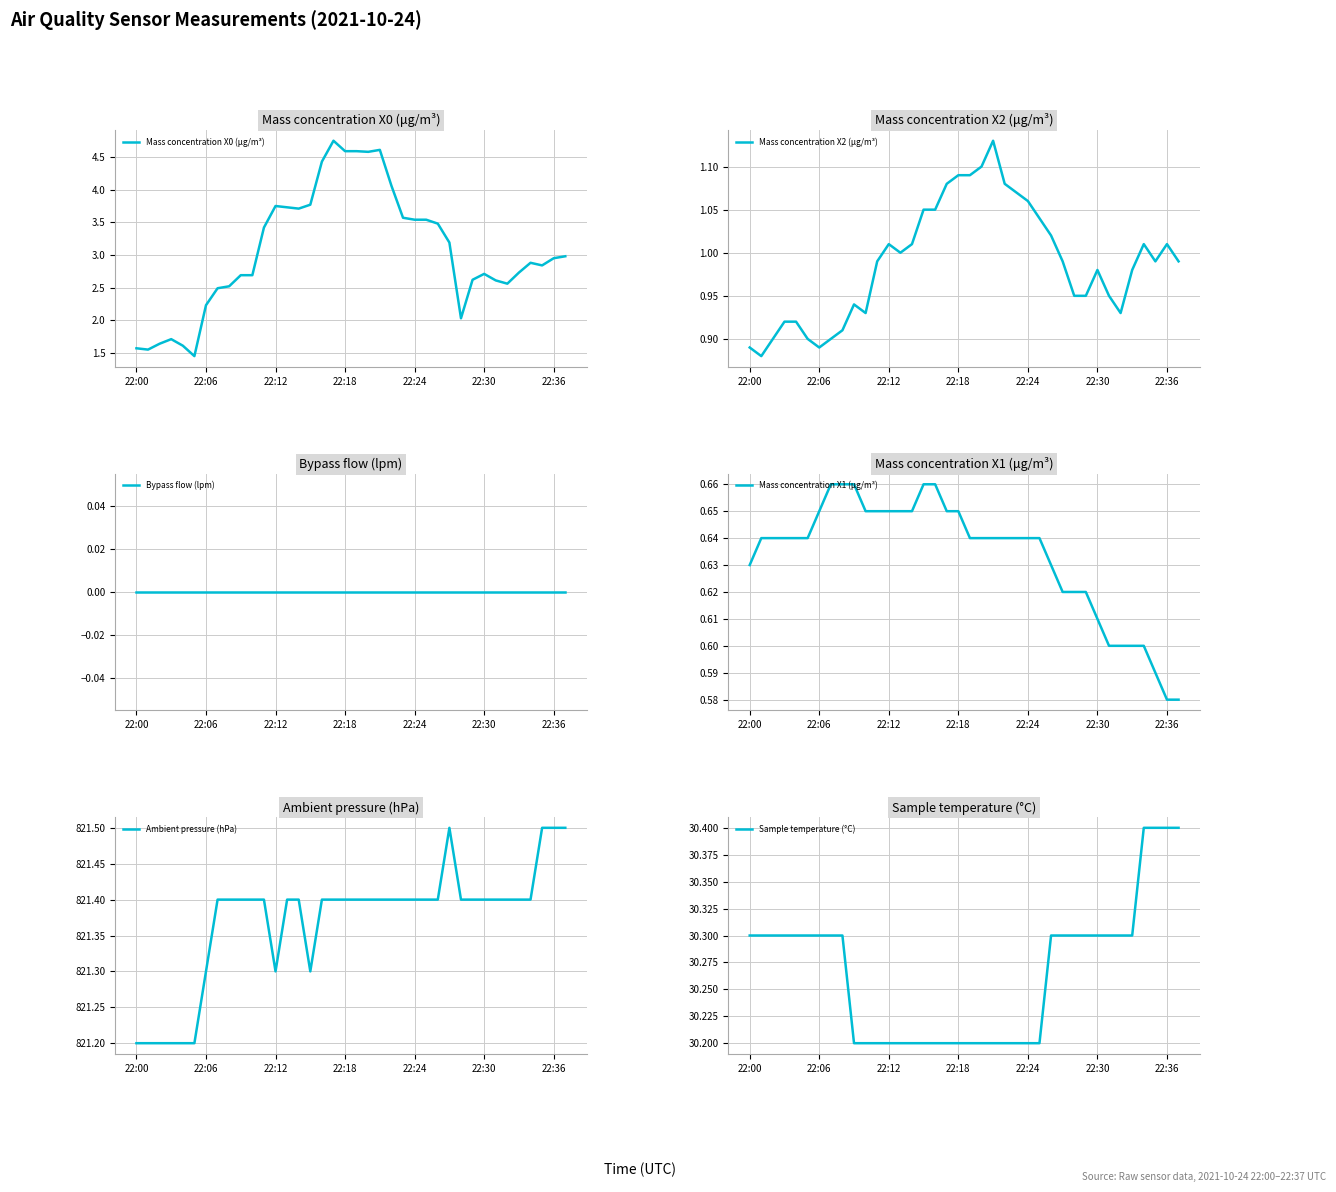

What position from the right is 11?

27